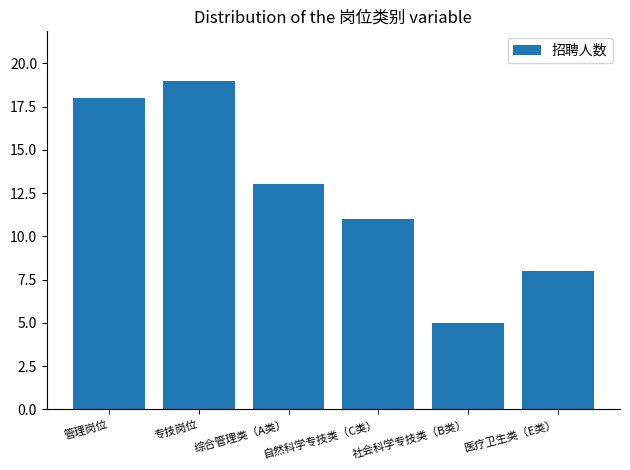

How many data points does each series have?

6